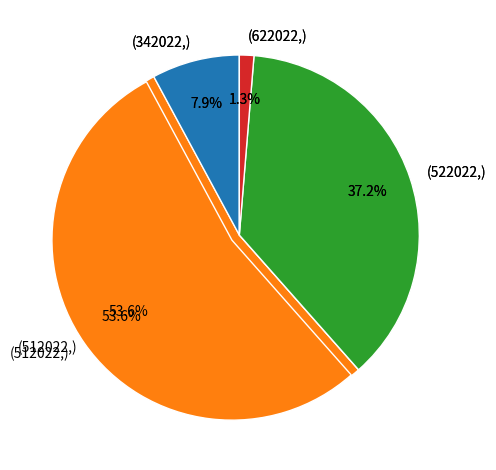

What is the largest slice in the pie chart?

512022